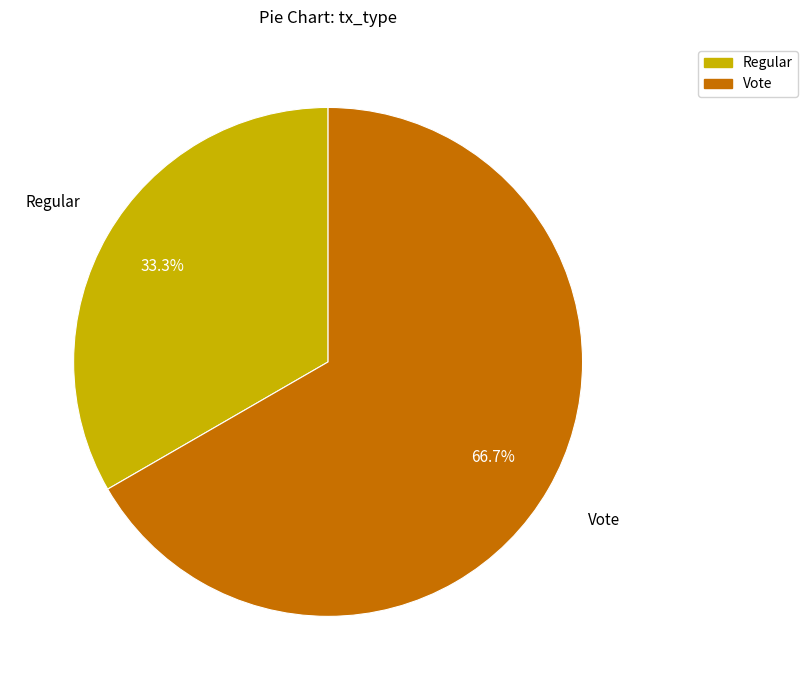

Which slice represents more than half of the pie?

Vote